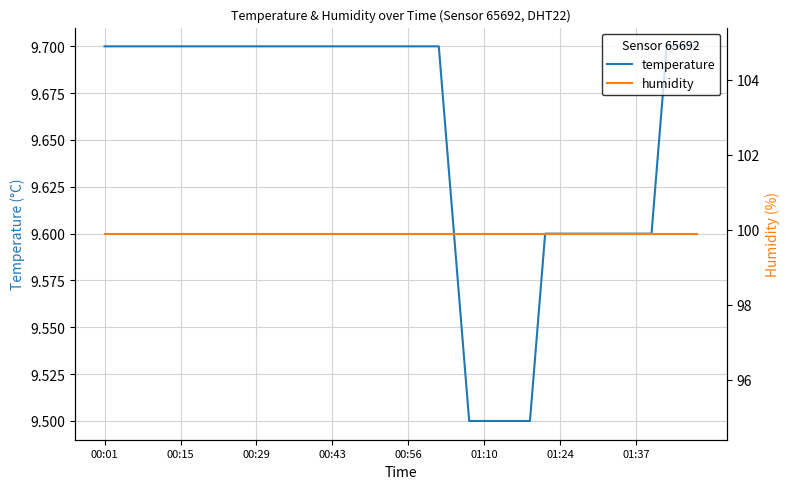

True or false: temperature and humidity cross at least once.

False